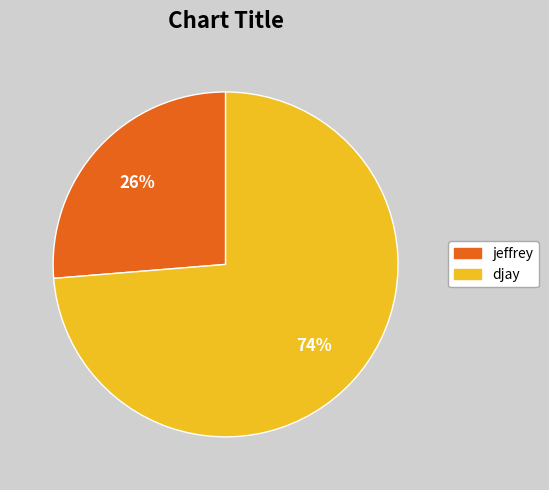

Is there a majority slice in this chart?

Yes